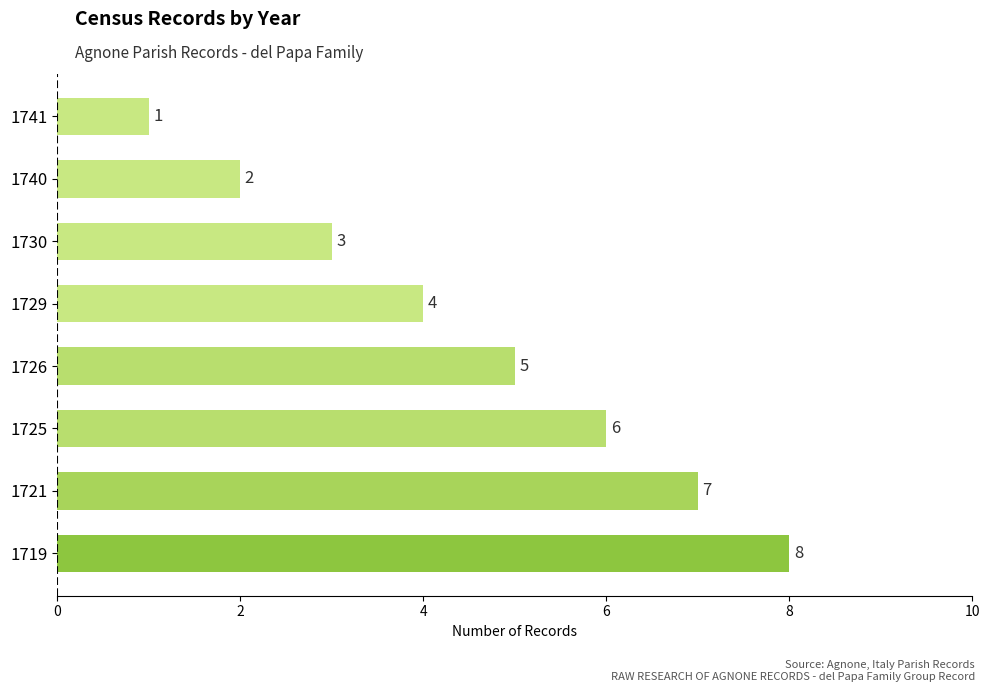

Is it true that the value at 1726 is 5?

True